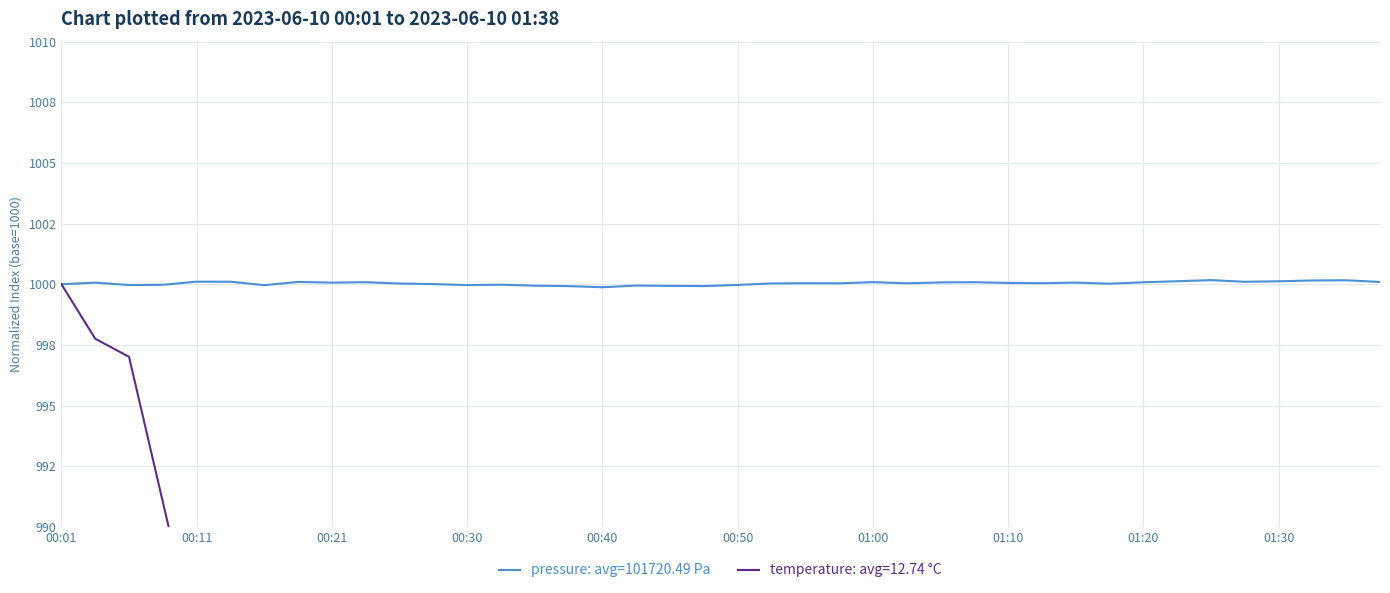

What is the label of the 10th point from the left?

00:23